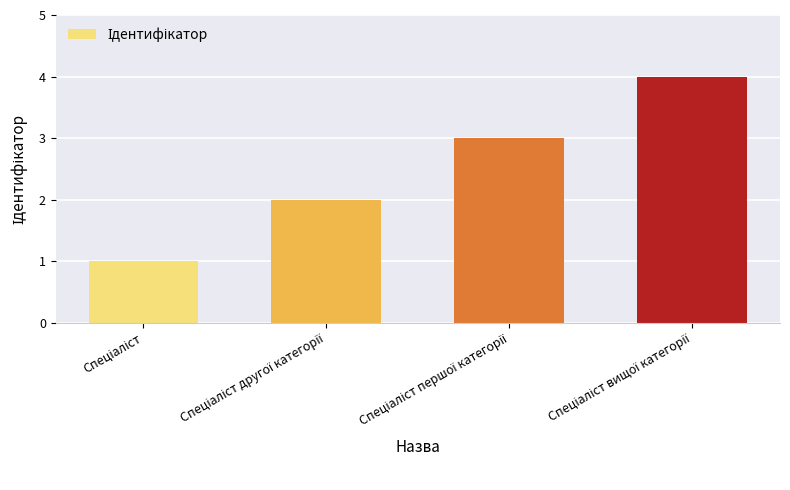

What is the value of the 4th bar from the left?

4